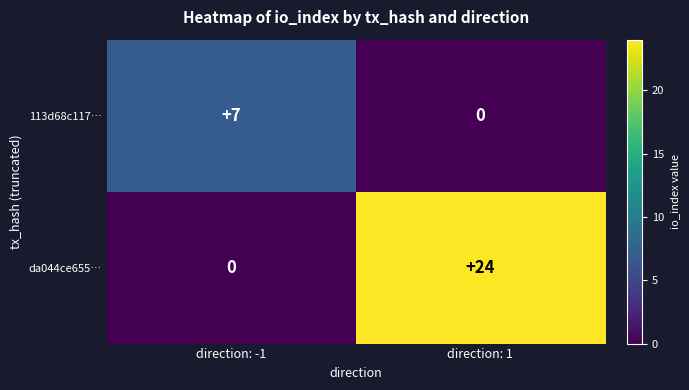

Between direction: -1 and direction: 1, which series saw the biggest shift?

da044ce655…